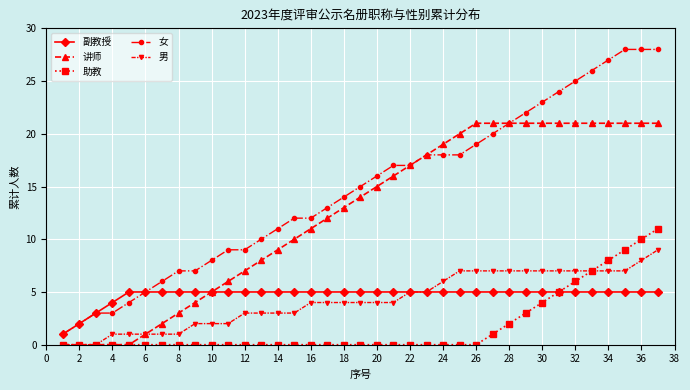

Does the chart have visible grid lines?

Yes